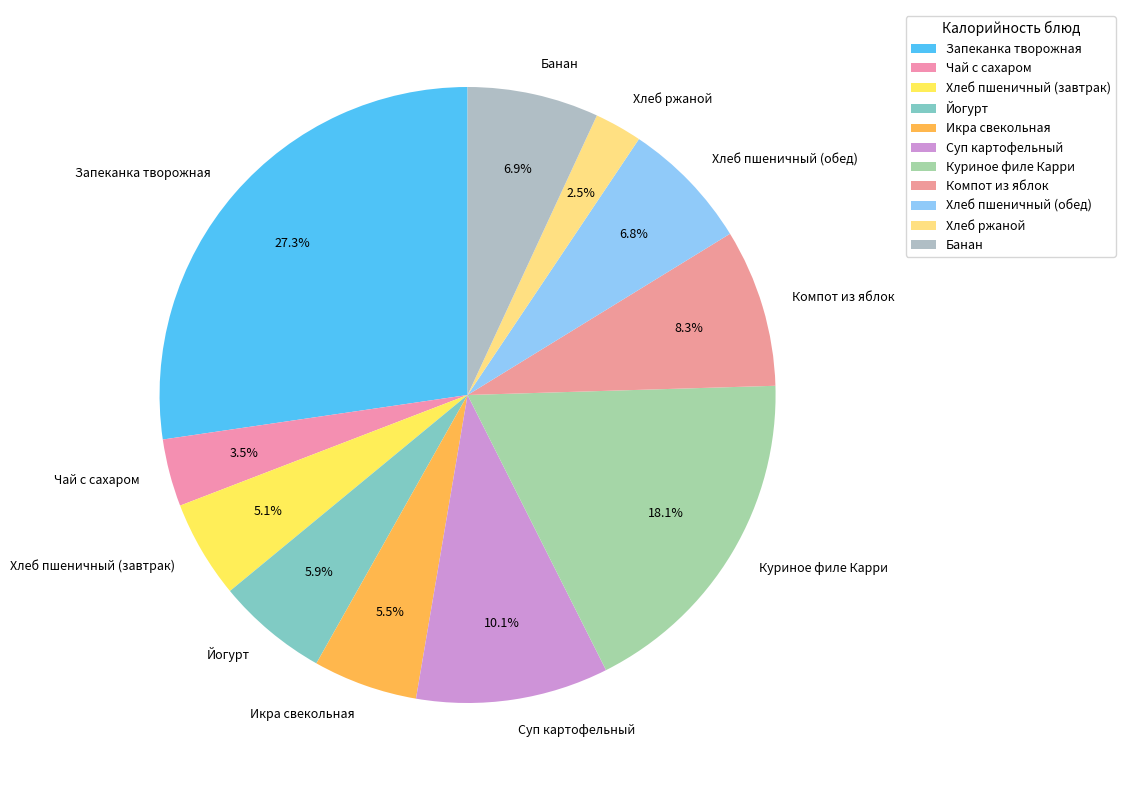

To the nearest percent, what portion does Хлеб пшеничный (обед) represent?

7%